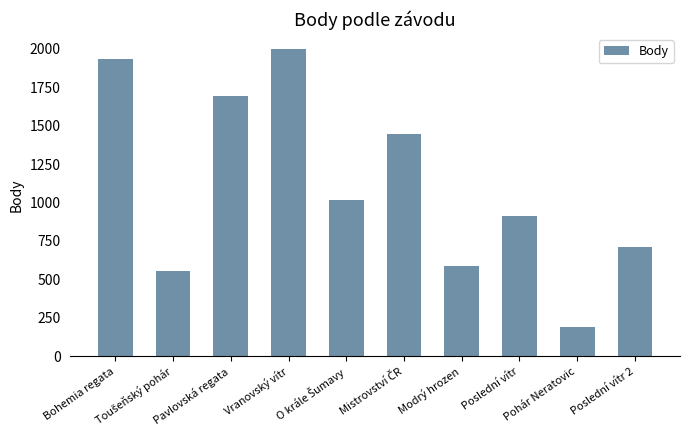

What is the average value?

1104